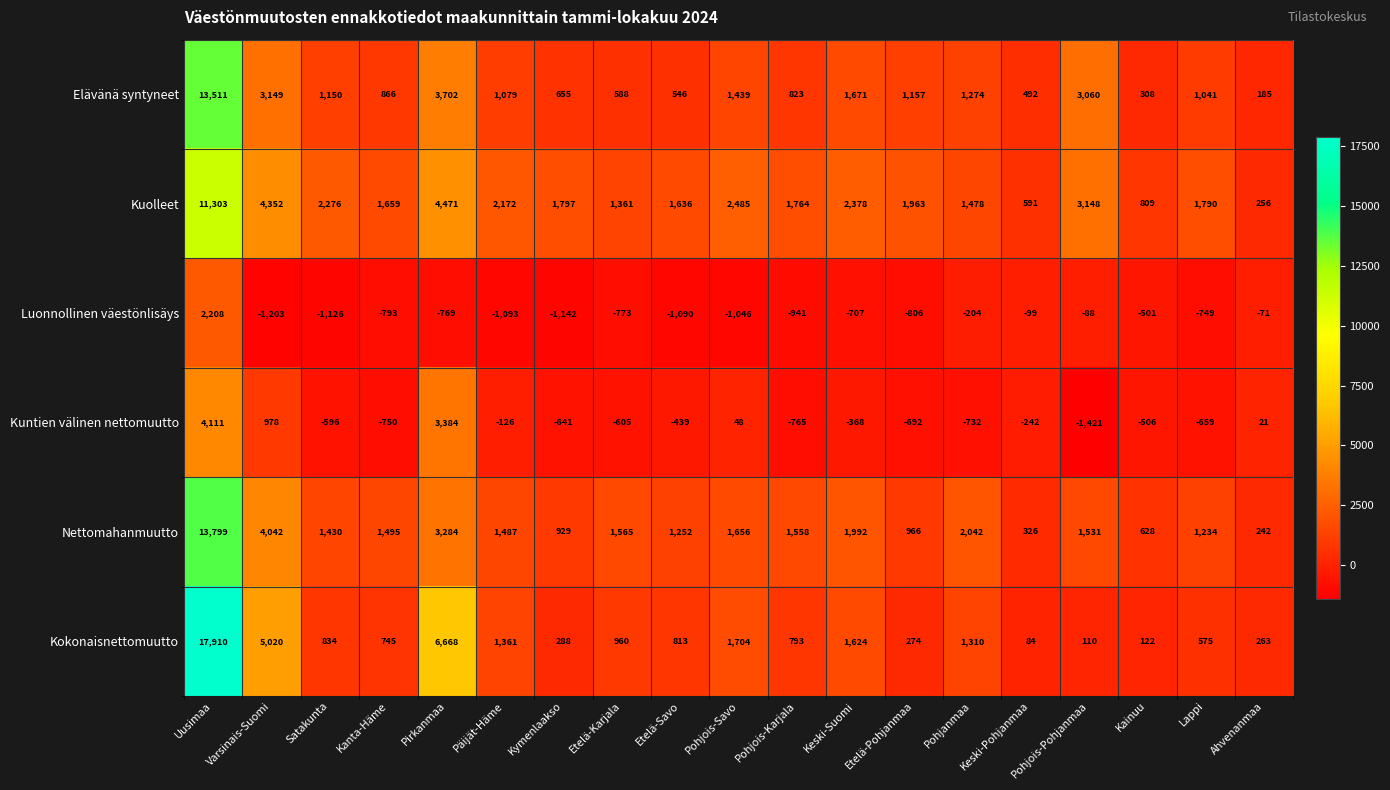

What is the difference between the highest and lowest values at Etelä-Pohjanmaa?

2769